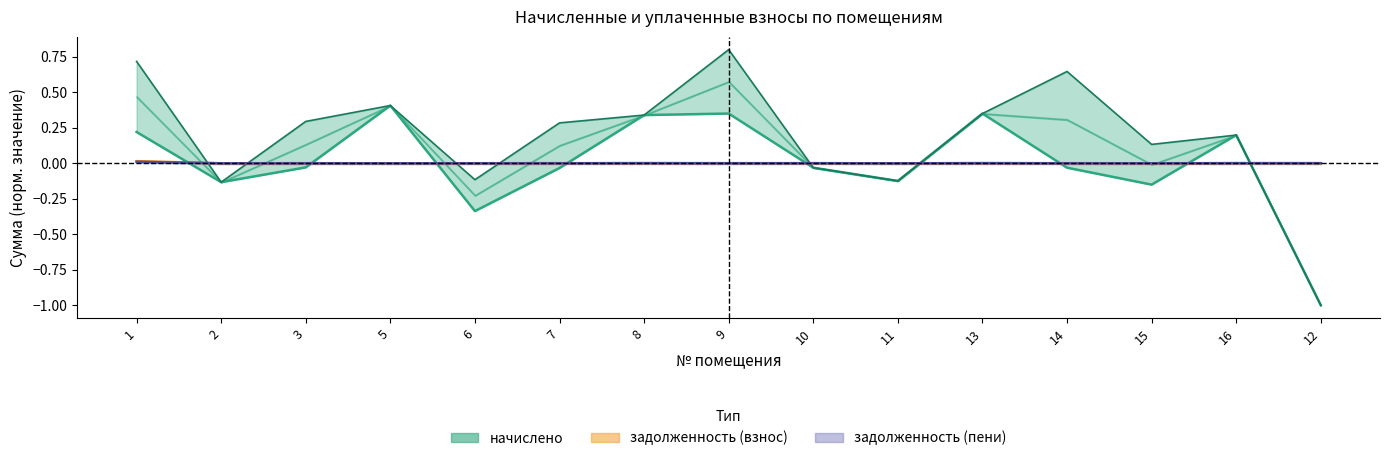

At which label is задолженность (пени) closest to 0?

3